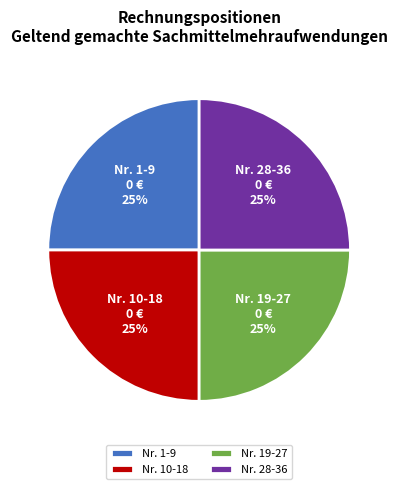

To the nearest percent, what portion does Nr. 1-9 represent?

25%